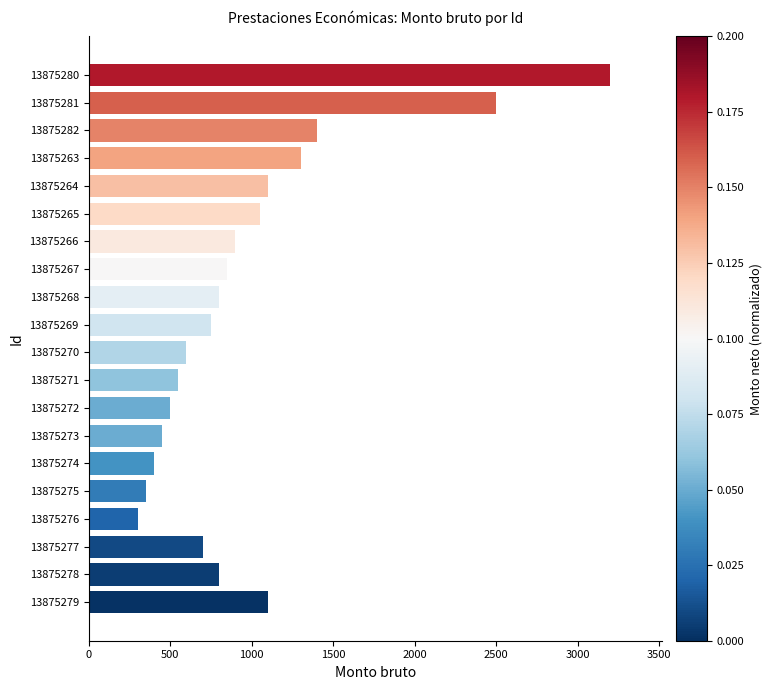

Reading top to bottom, what are all the values shown in this chart?

13875280=3200	13875281=2500	13875282=1400	13875263=1300	13875264=1100	13875265=1050	13875266=900	13875267=850	13875268=800	13875269=750	13875270=600	13875271=550	13875272=500	13875273=450	13875274=400	13875275=350	13875276=300	13875277=700	13875278=800	13875279=1100